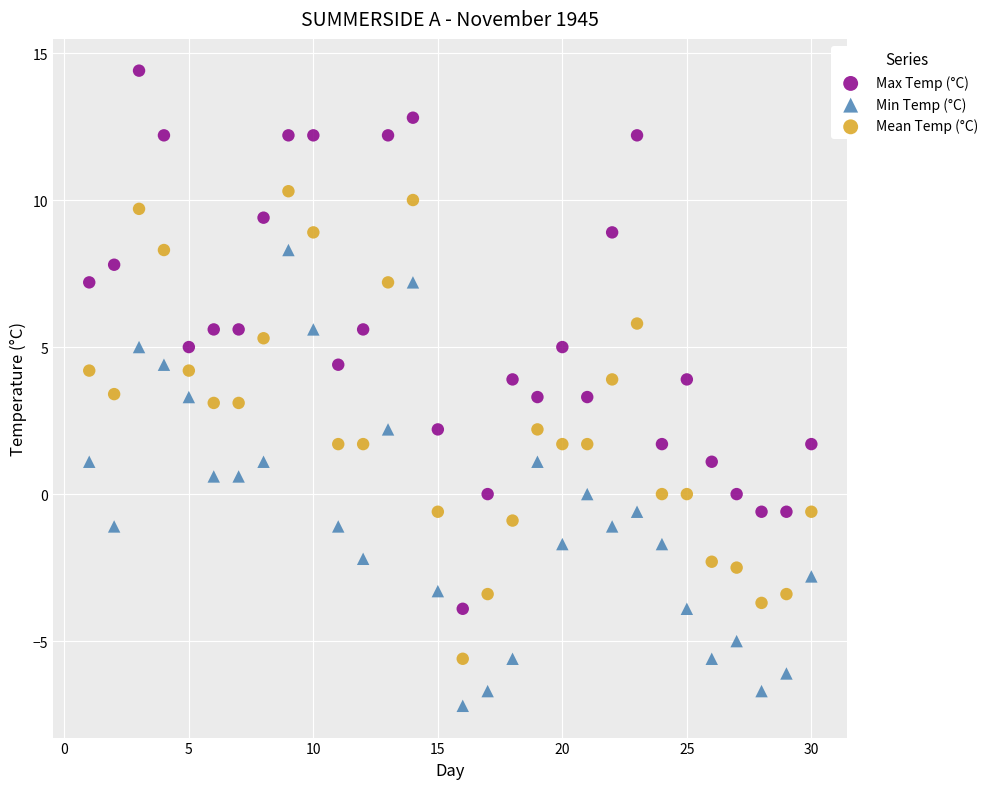

Which series reaches the minimum Y coordinate?

Min Temp (°C)